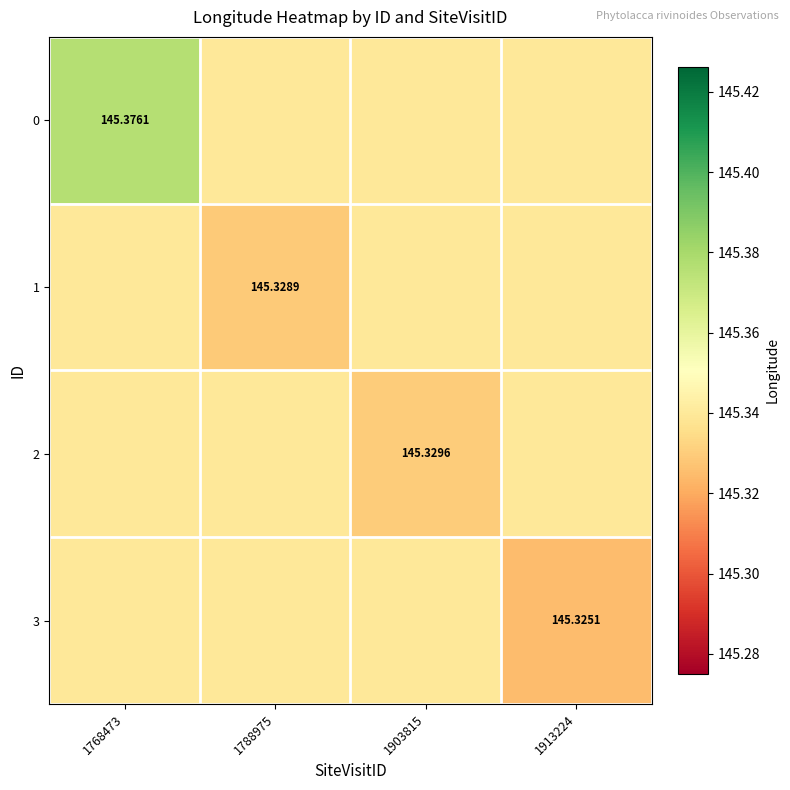

At which category is the sum across all series the highest?

1768473